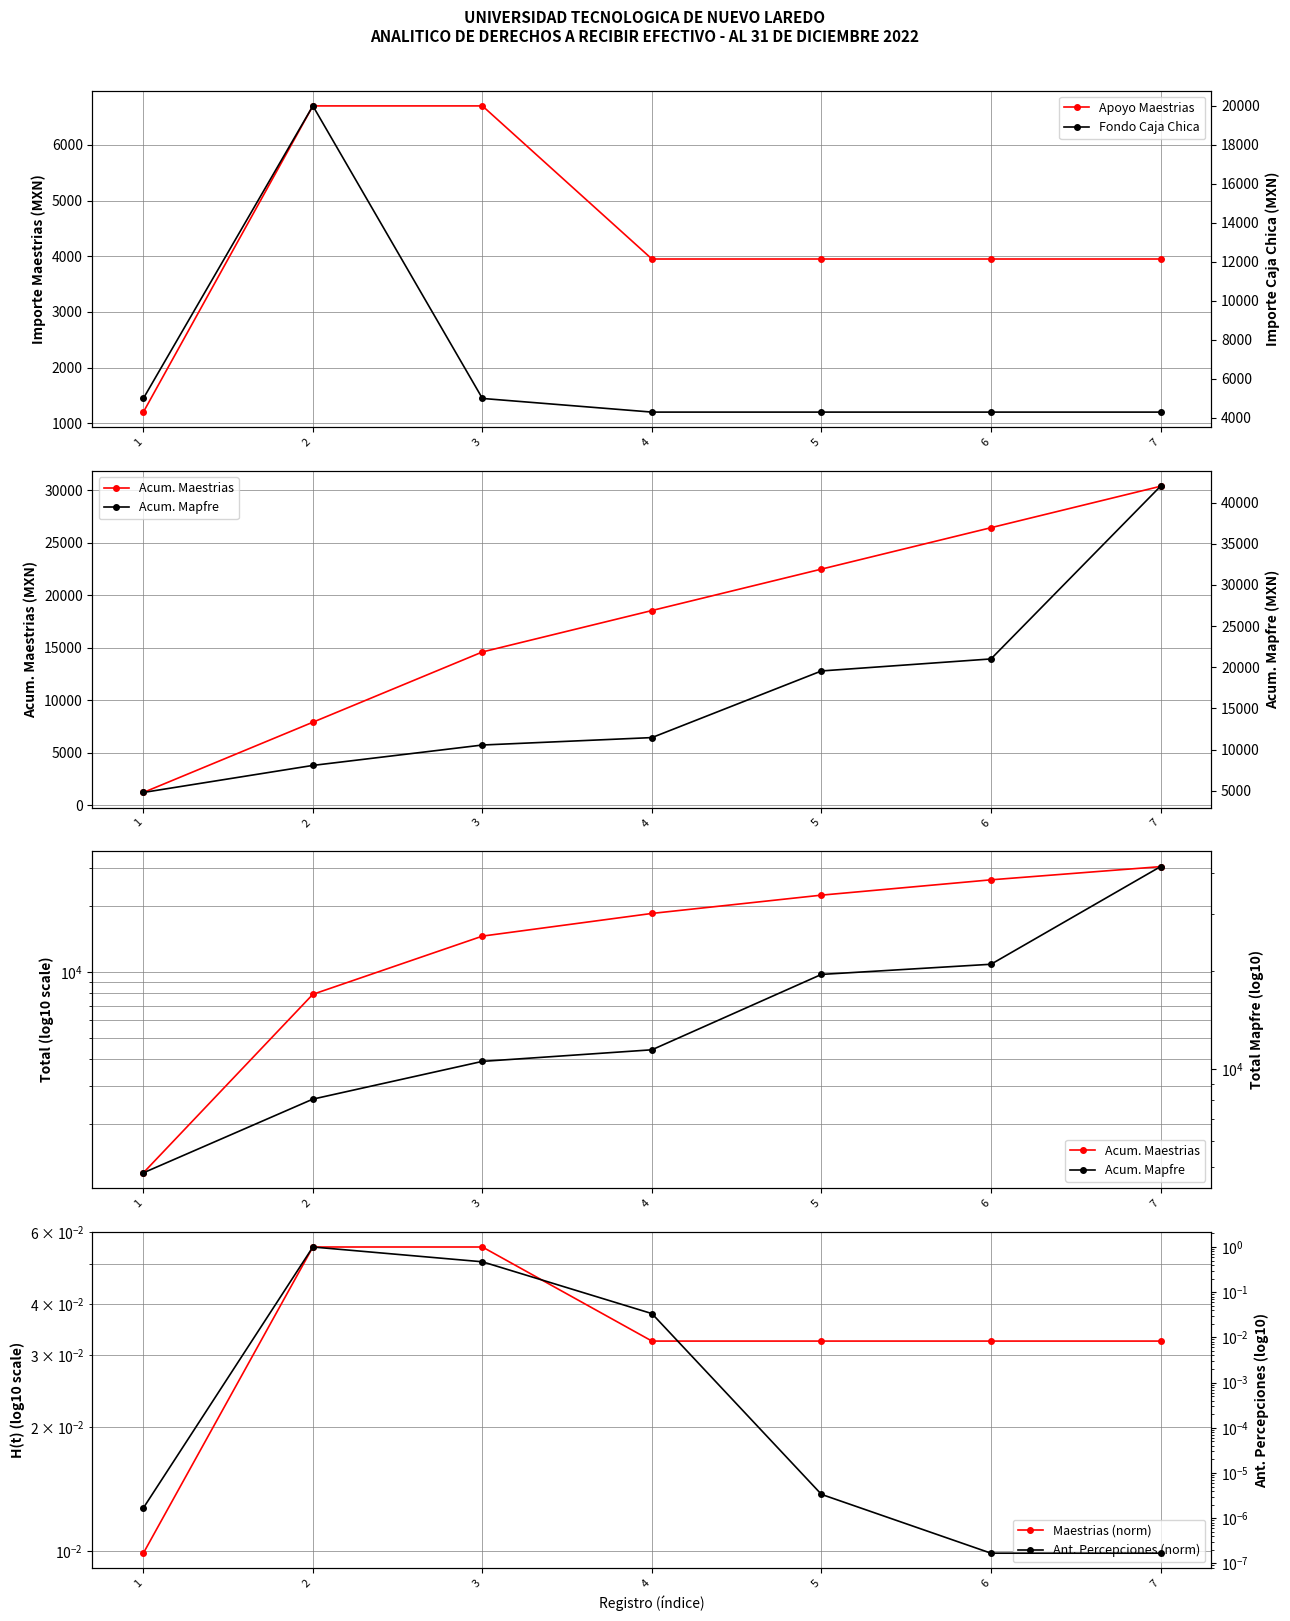

True or false: Maestrias (norm) has a value of 0.0 at 4.

False